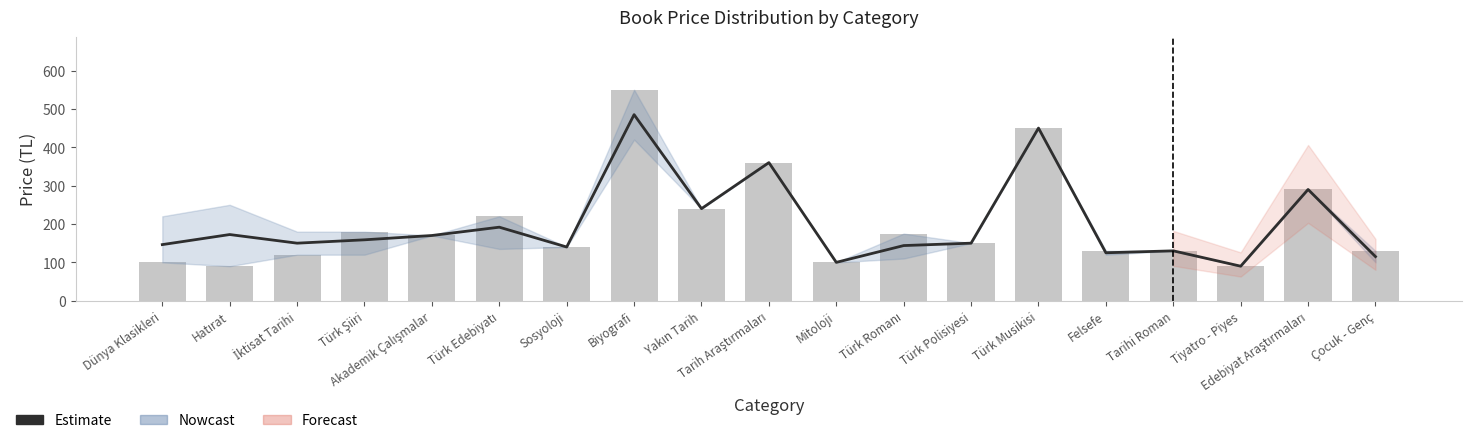

What position from the right is Yakın Tarih?

11